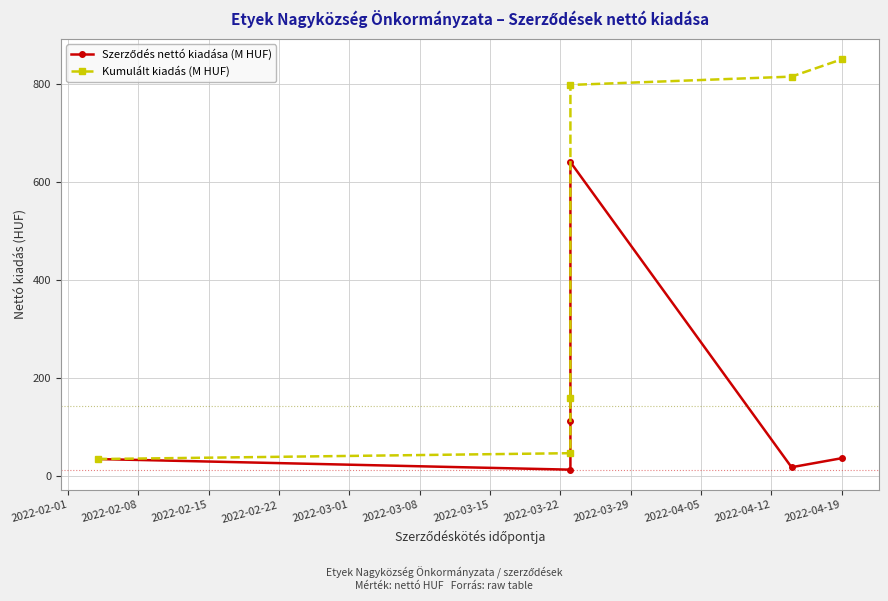

How many lines are shown in the chart?

2